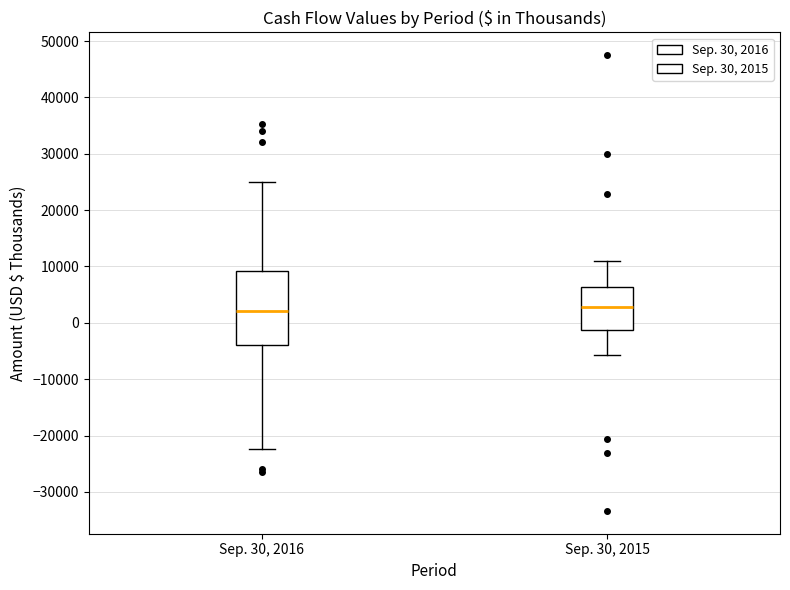

Which box is the tallest, from its lower edge to its upper edge?

Sep. 30, 2016